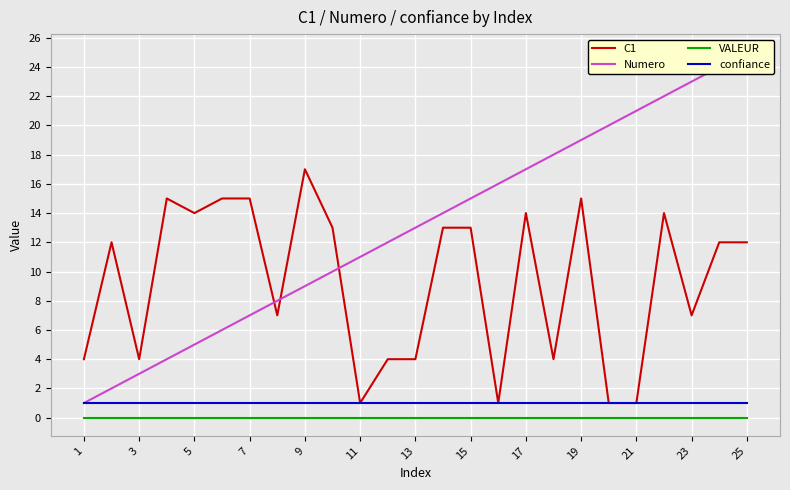

The value of VALEUR at 5 is 0. True or false?

True